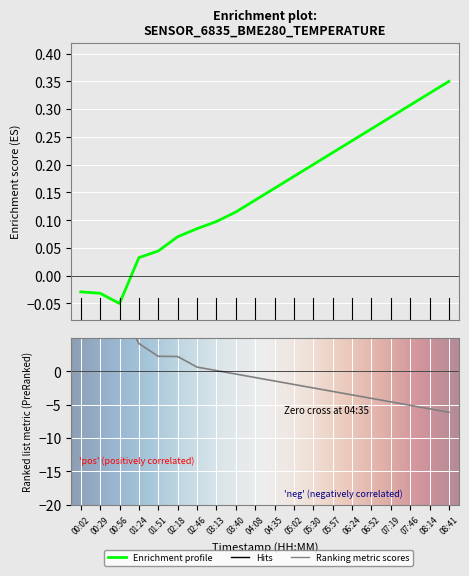

At which label is temperature closest to 0?

00:02